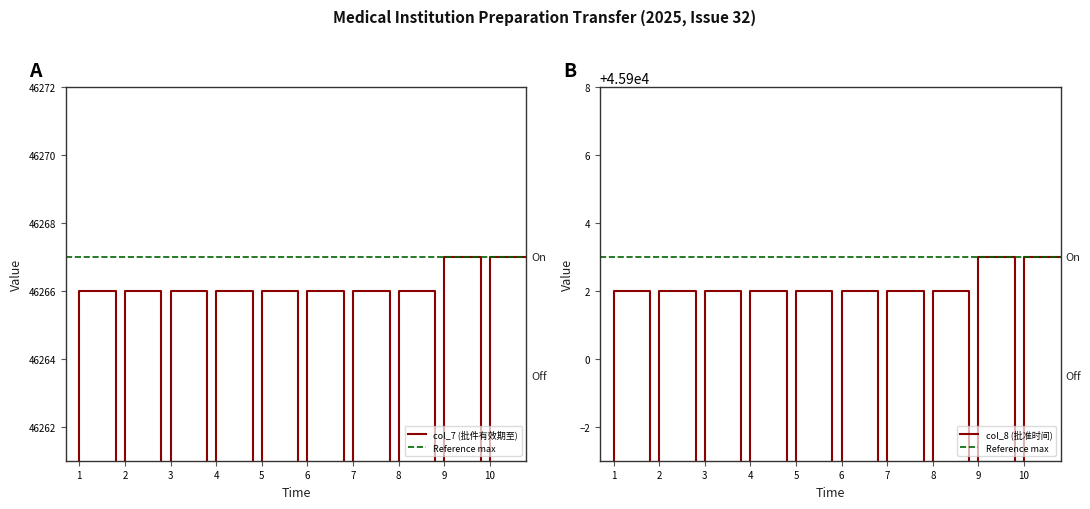

How many data points in col_8 (批准时间) are above 45902?

2